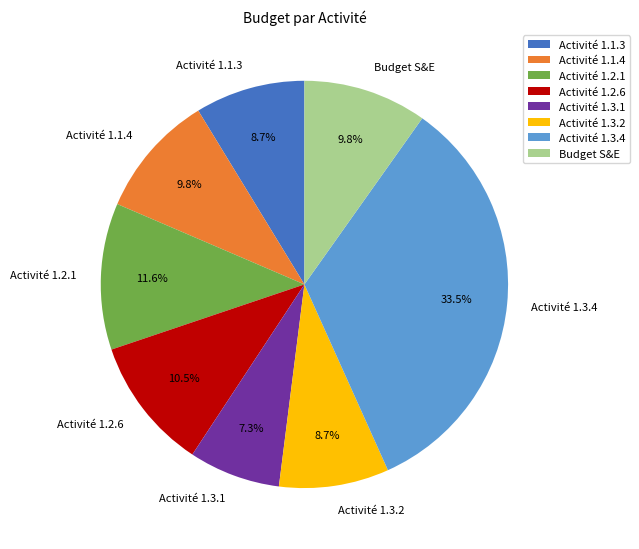

True or false: Activité 1.3.1 accounts for 7% of the total.

True